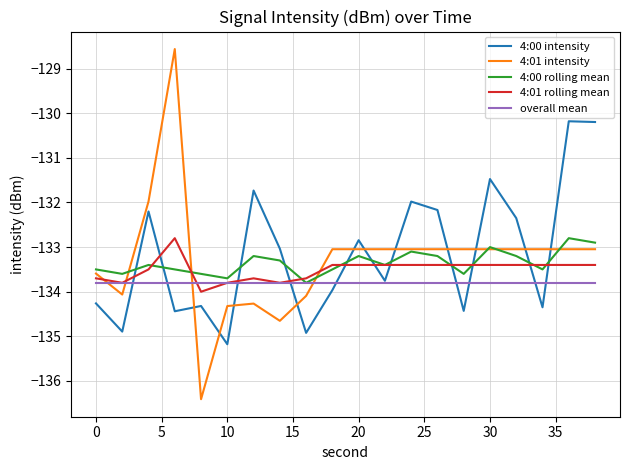

Which series has the largest total across all categories?

4:00 intensity